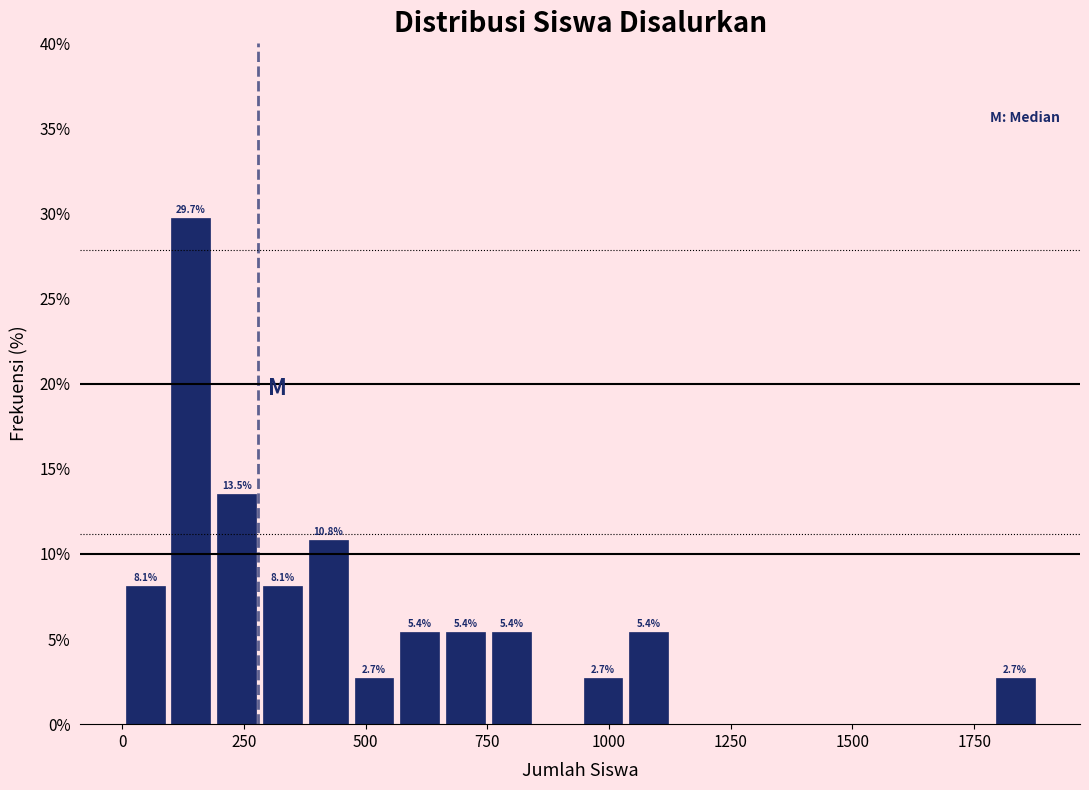

Around what value on the x-axis is the tallest bar? Give the approximate position of its centre, as read against the axis.

150